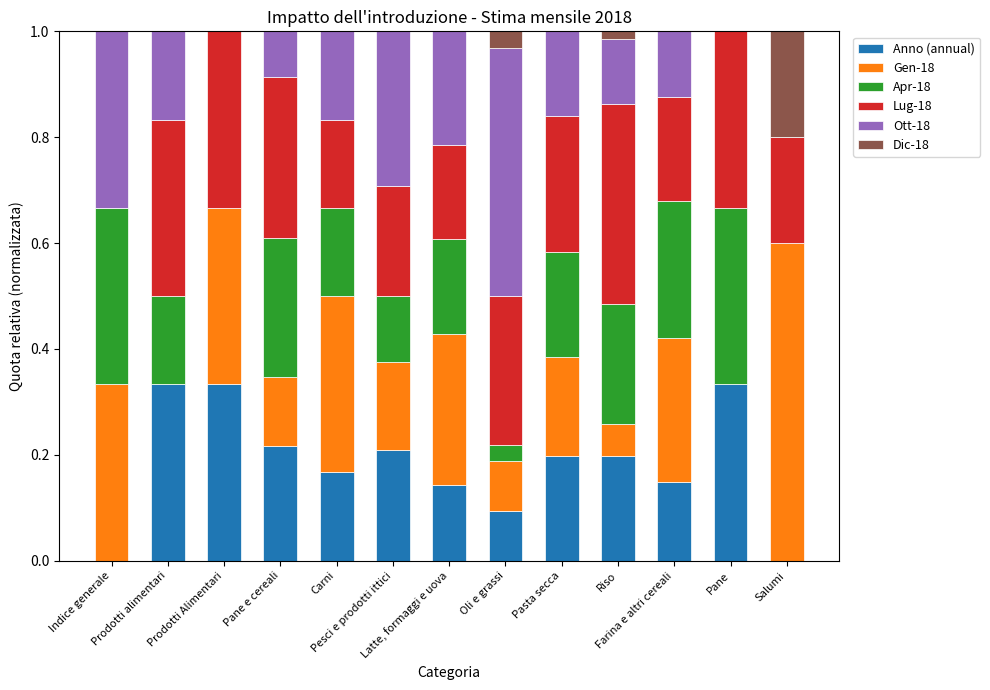

What is the sum of all Anno (annual) values?

2.4